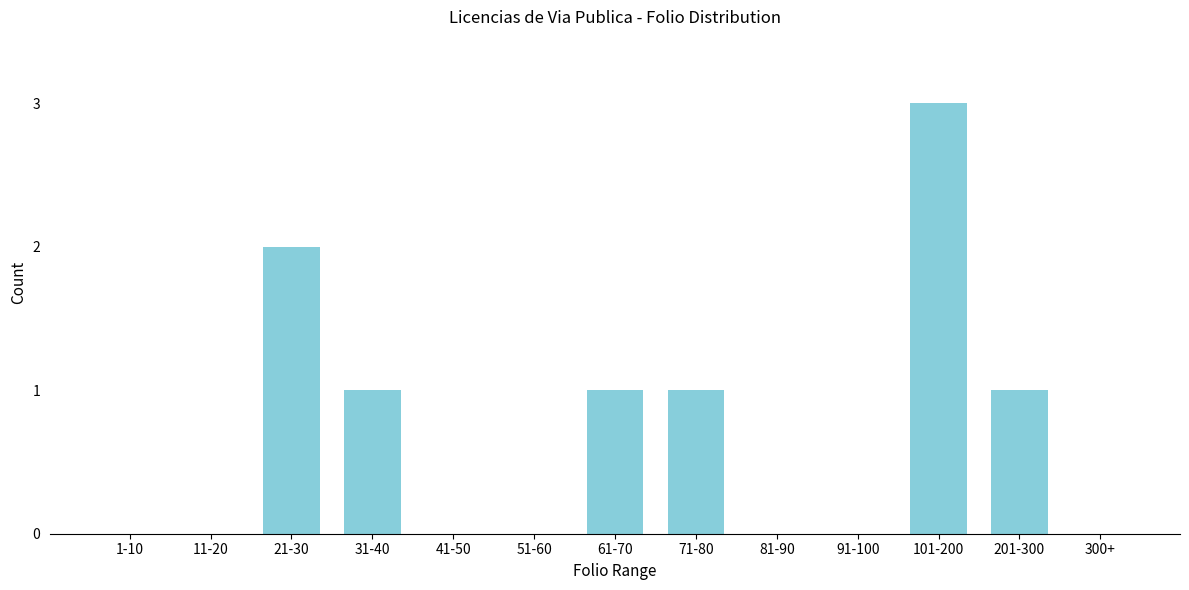

Reading right to left, transcribe all the data shown in this chart.

300+=0	201-300=1	101-200=3	91-100=0	81-90=0	71-80=1	61-70=1	51-60=0	41-50=0	31-40=1	21-30=2	11-20=0	1-10=0